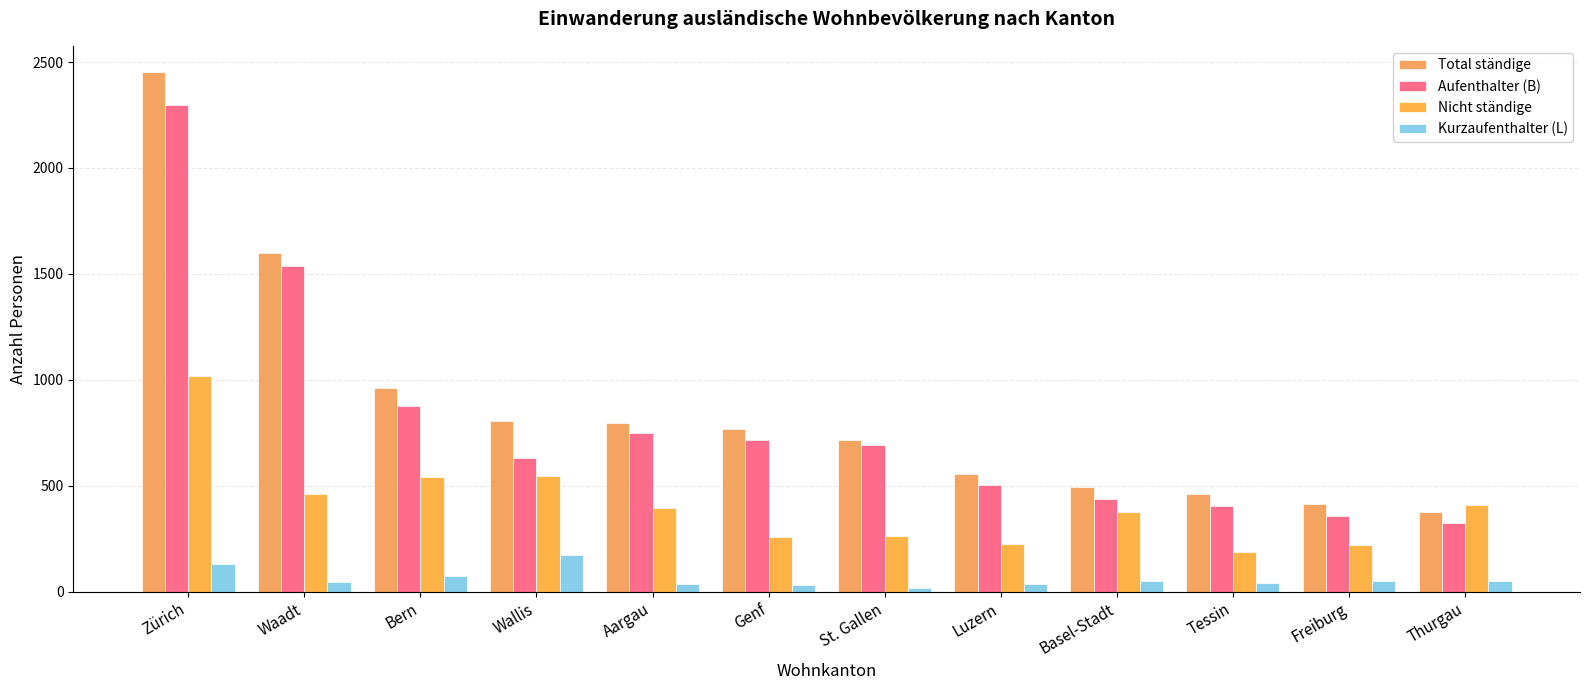

How many values in the Nicht ständige series are below 396?

6